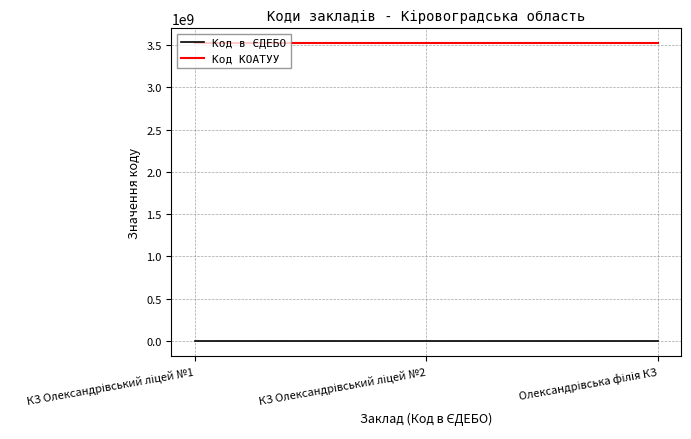

What is the minimum value for Код КОАТУУ?

3520555100